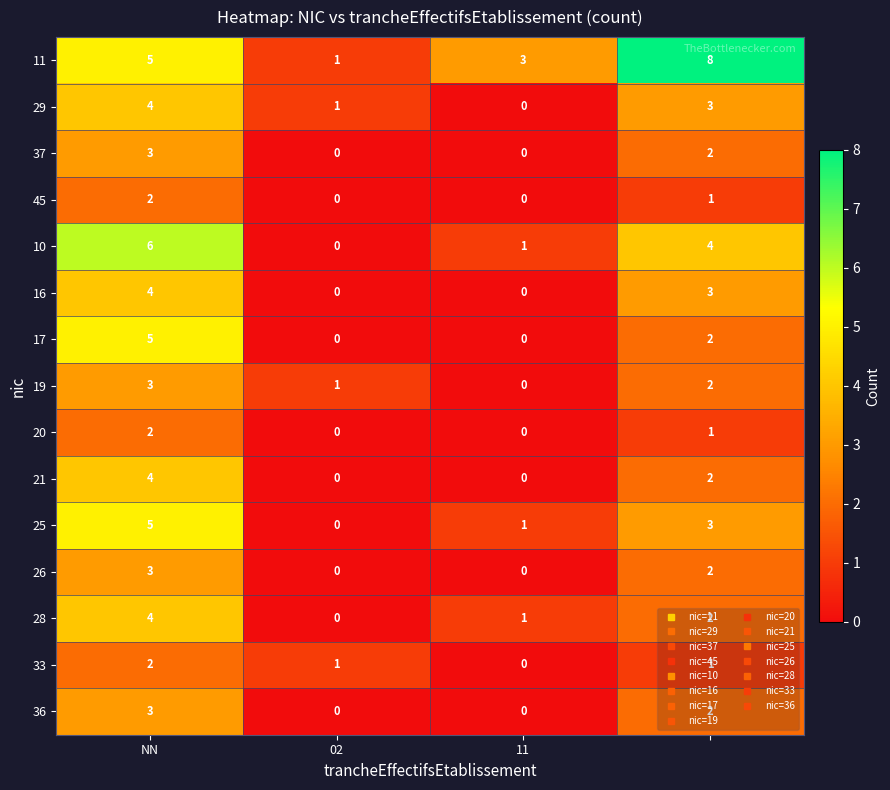

Count the number of categories in the chart.

4